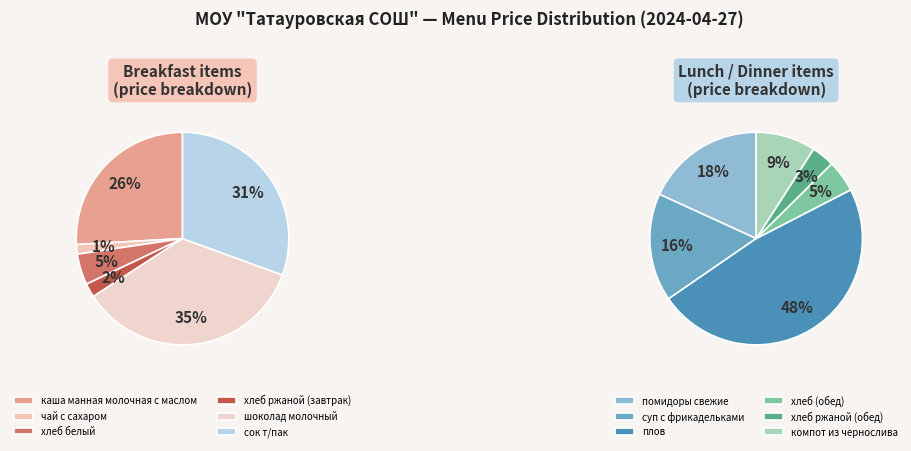

What is the ratio of the value at хлеб белый to the value at помидоры свежие?

0.3